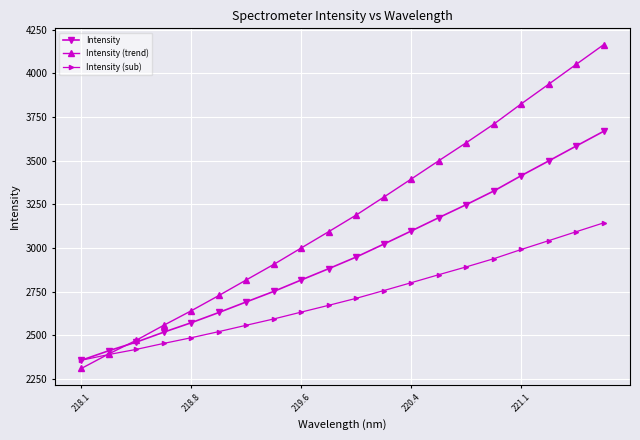

Which series has the widest spread of values?

Intensity (trend)